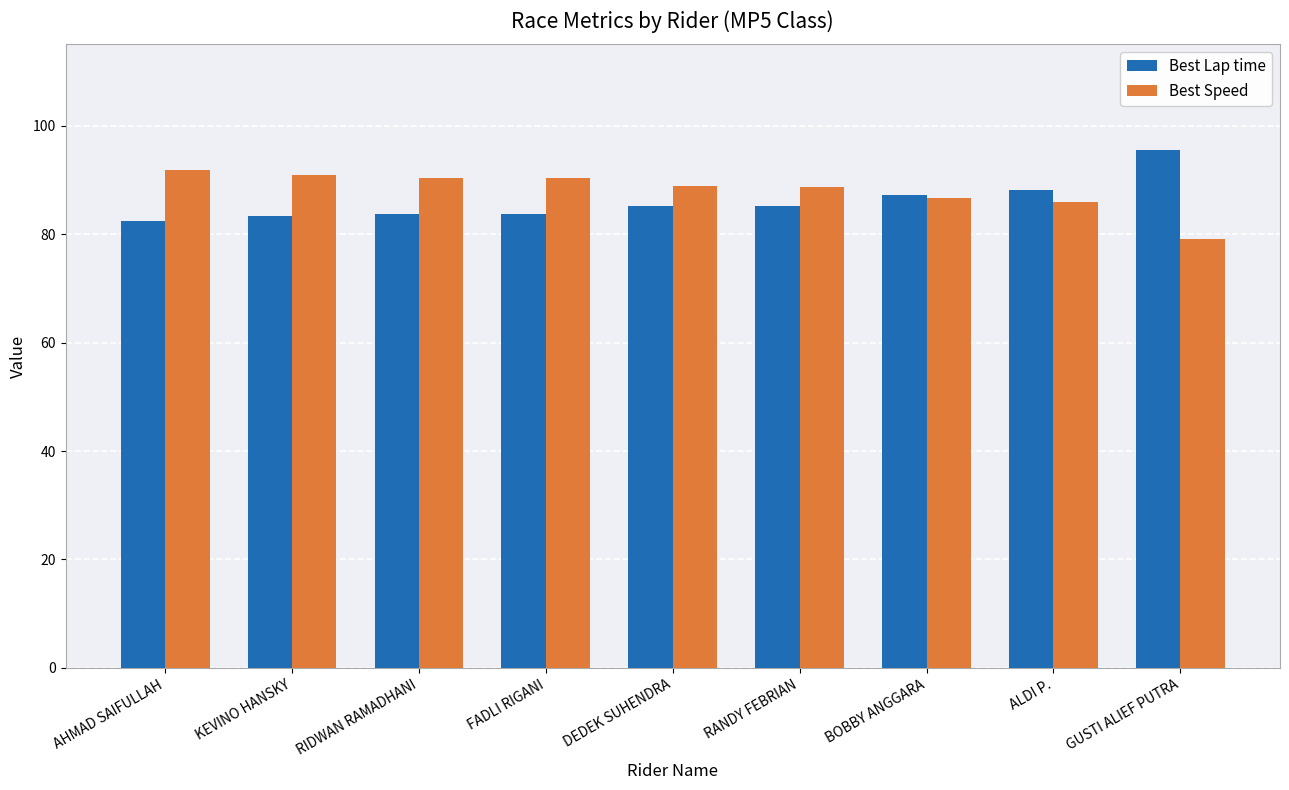

Which series has the largest total across all categories?

Best Speed